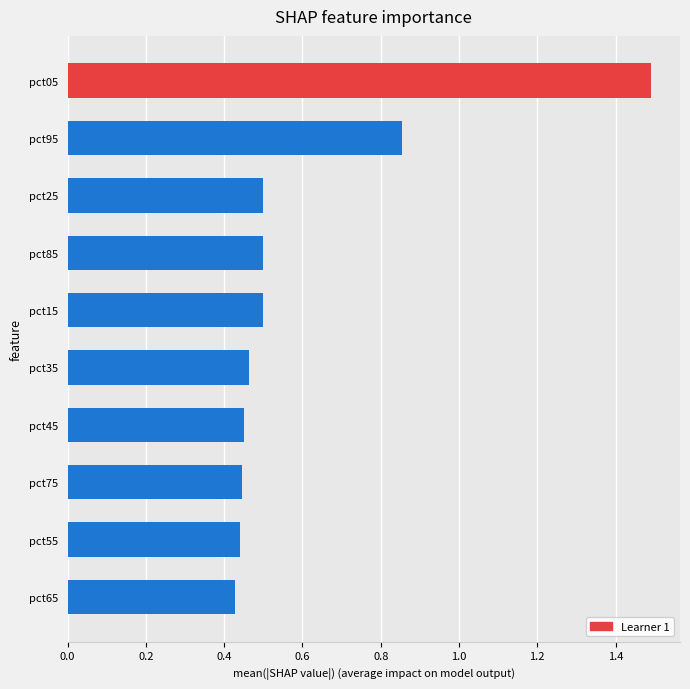

The value at pct75 is 0.3. True or false?

False